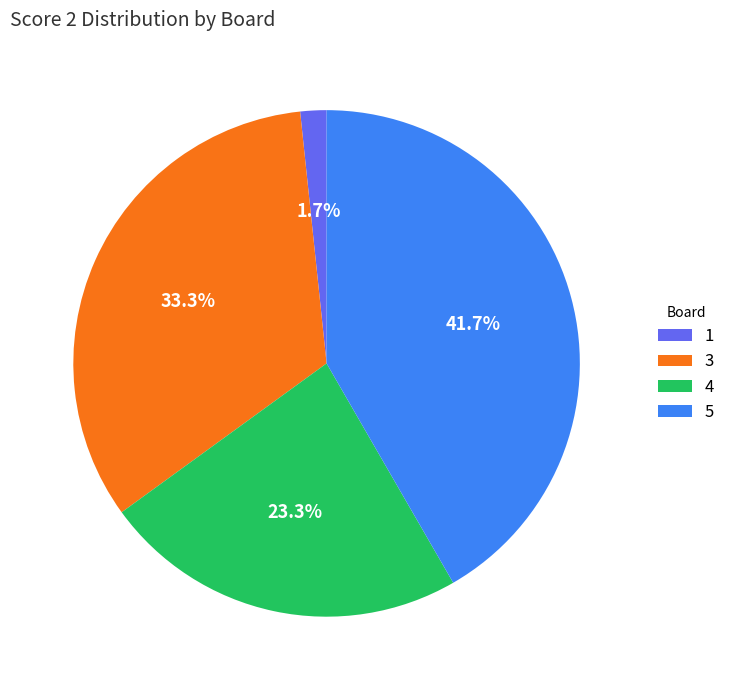

Rank the categories by value from highest to lowest.

5, 3, 4, 1